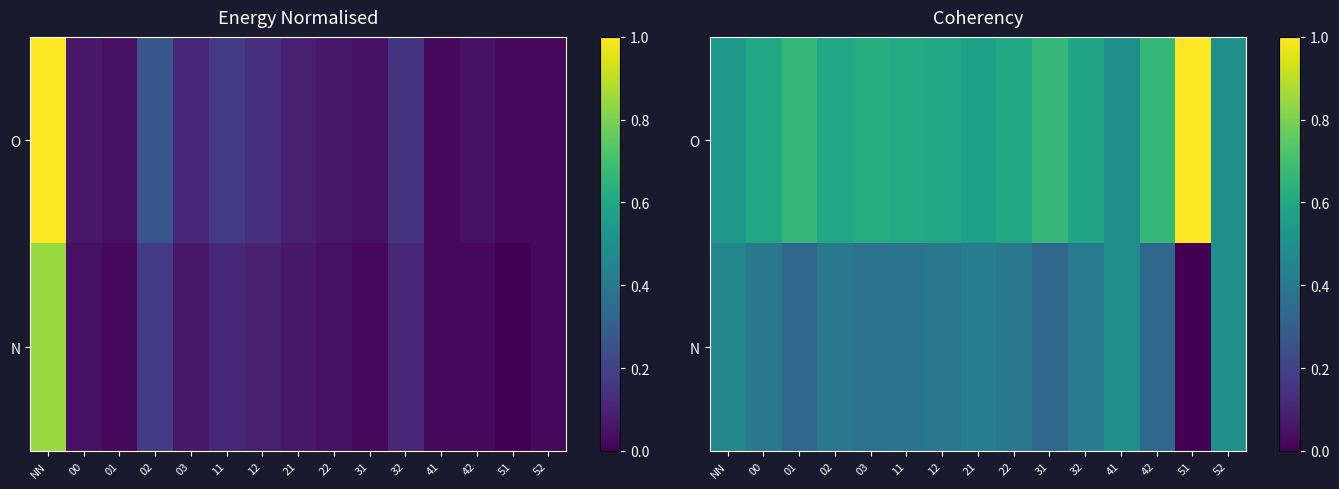

What is the difference between the maximum and minimum values in the N series?

0.5